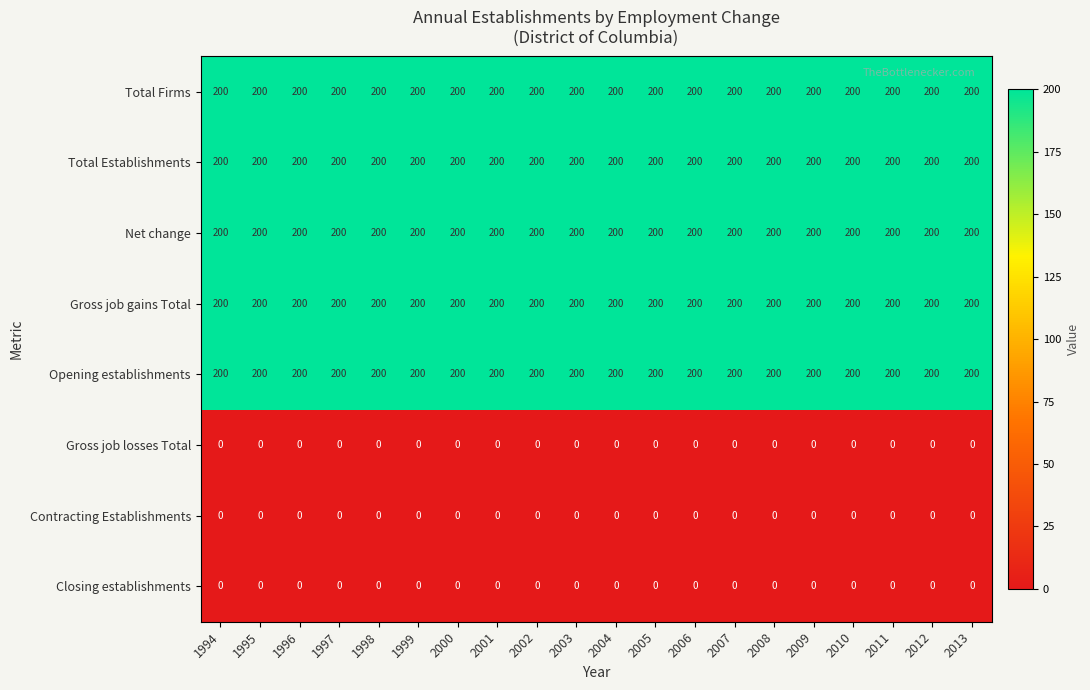

What is the difference between the highest and lowest values at 2000?

200